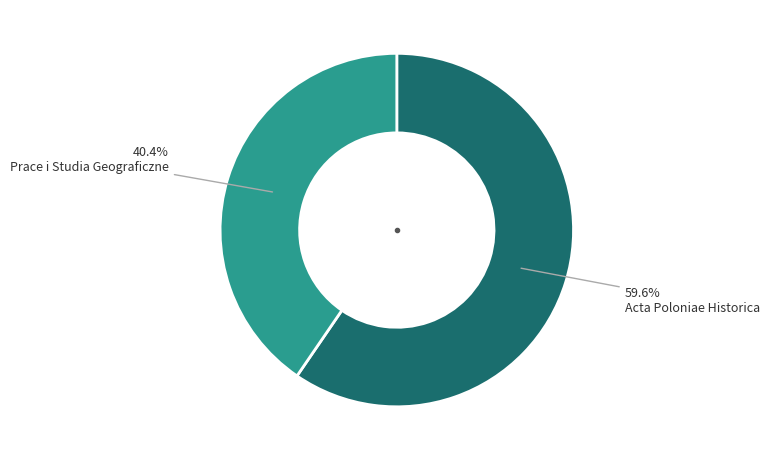

Which category has the biggest portion of the pie?

Acta Poloniae Historica